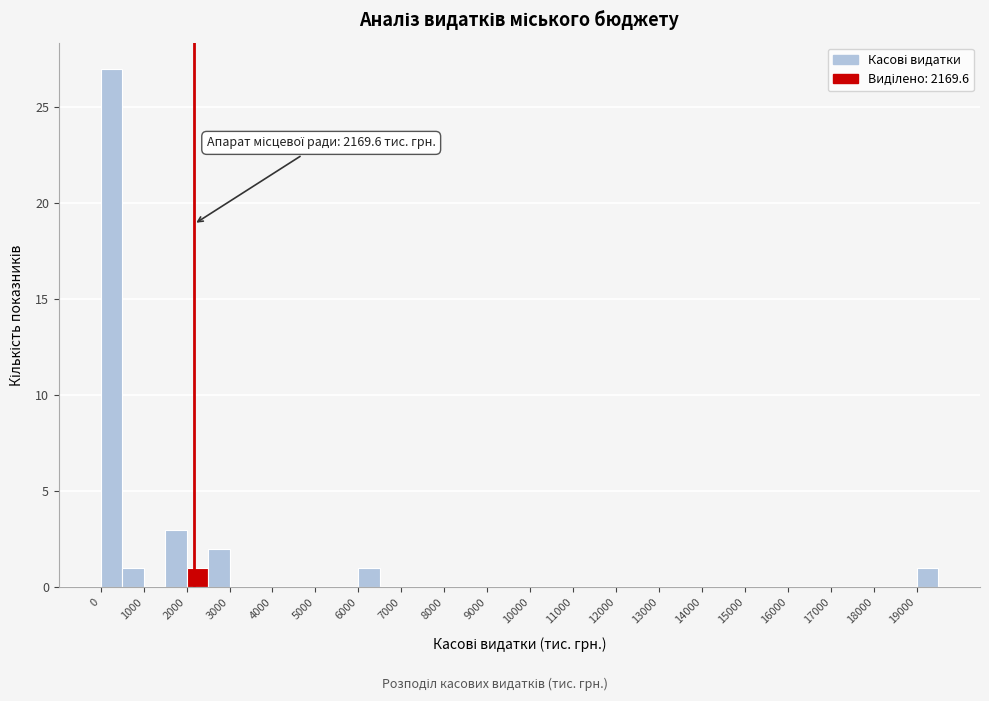

Over which range of the x-axis is the bar tallest?

0 to 500